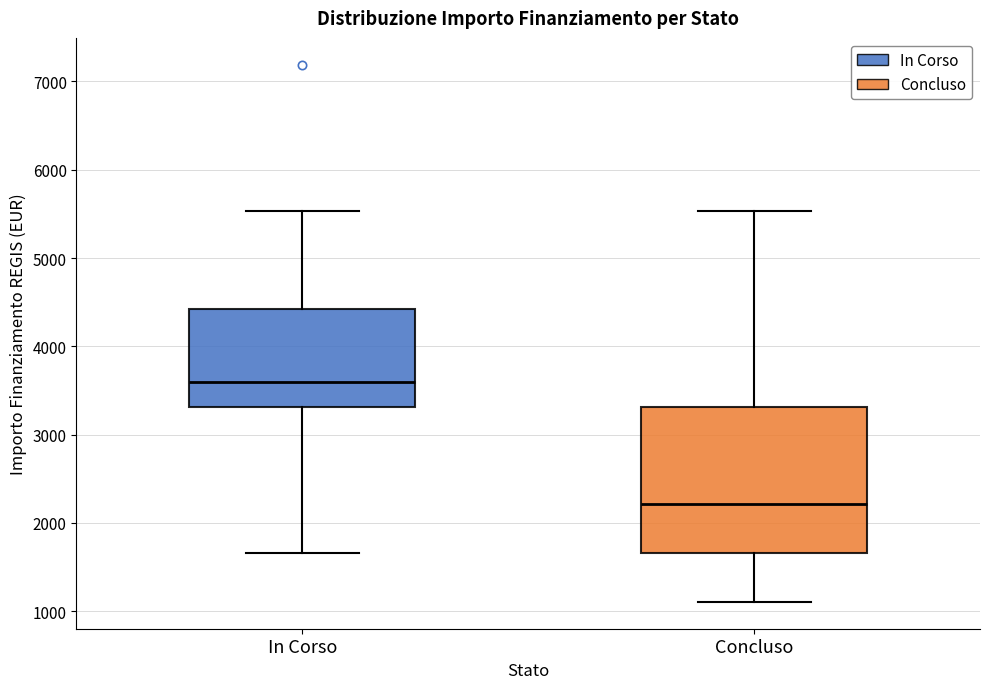

Where is the upper edge of the box for In Corso on the y-axis? The values are not printed on the chart, so give them approximately, as read against the axis.

4400